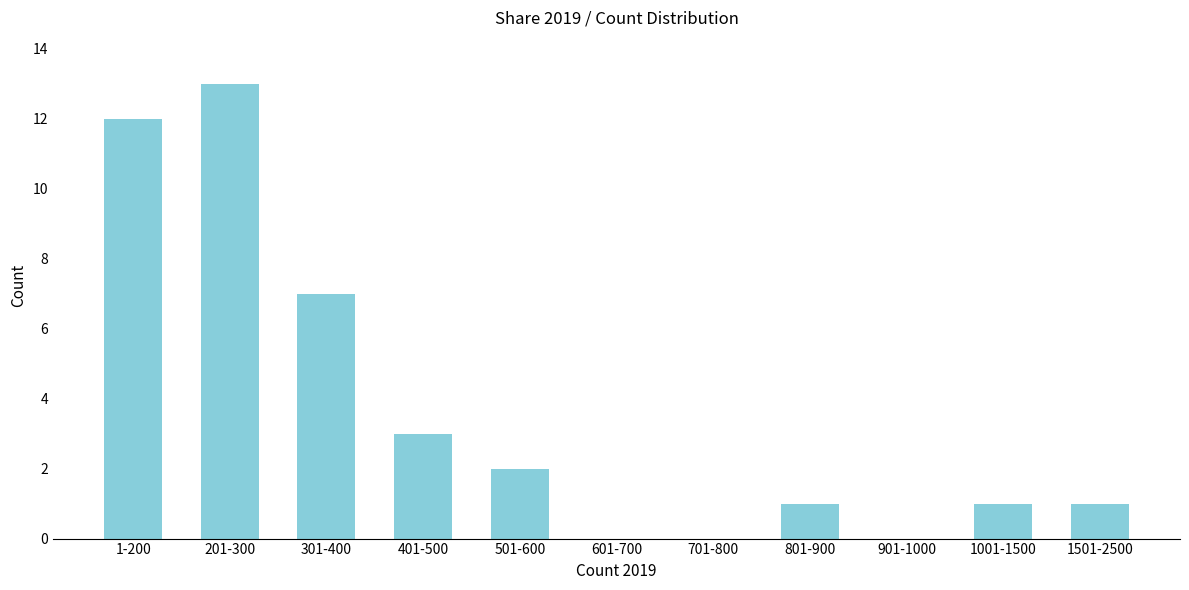

Reading right to left, list all the values displayed in this chart.

1501-2500=1	1001-1500=1	901-1000=0	801-900=1	701-800=0	601-700=0	501-600=2	401-500=3	301-400=7	201-300=13	1-200=12